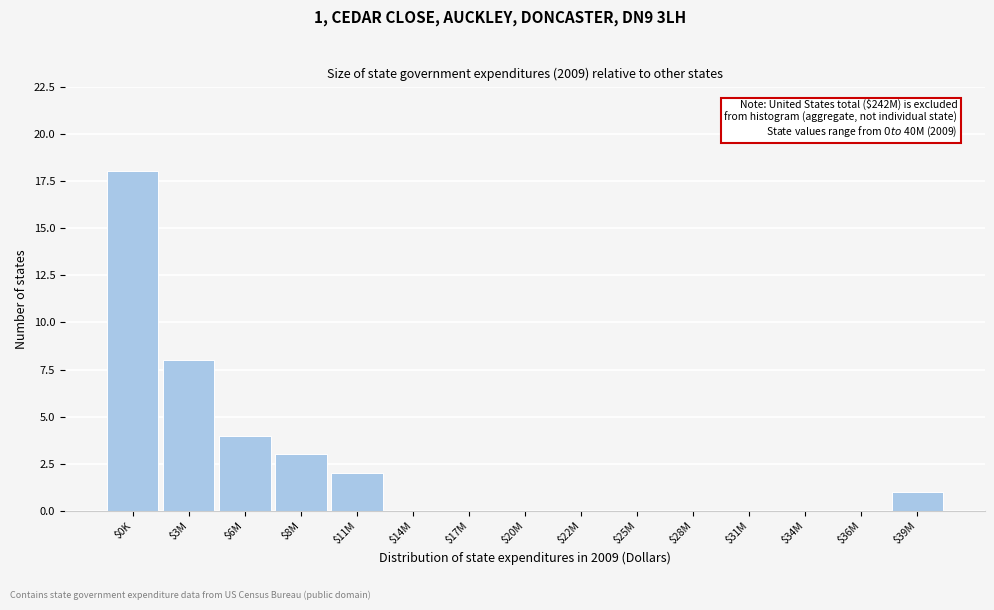

True or false: the data shows 12 at $25M.

False